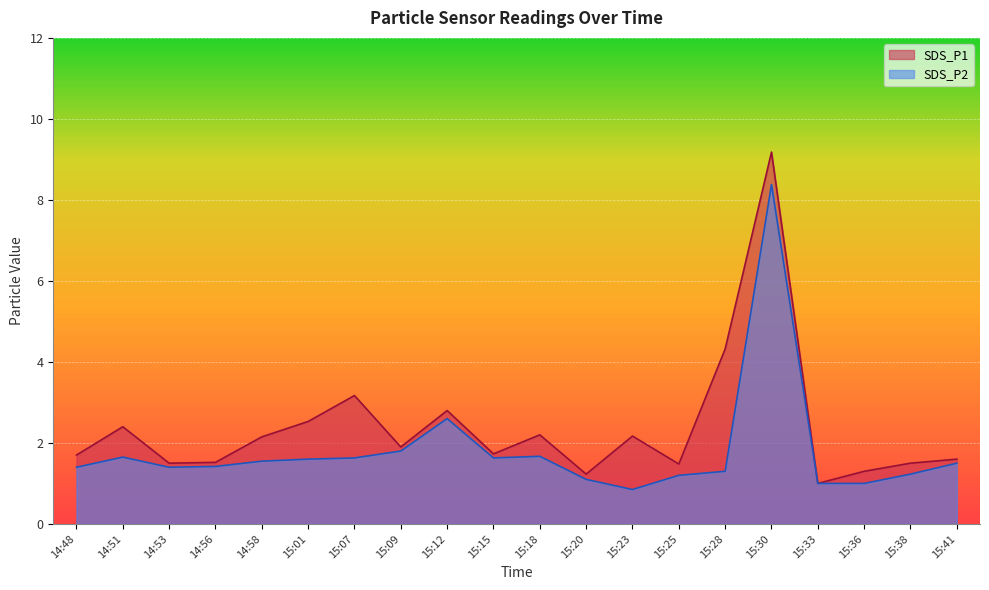

True or false: SDS_P2 and SDS_P1 cross at least once.

False